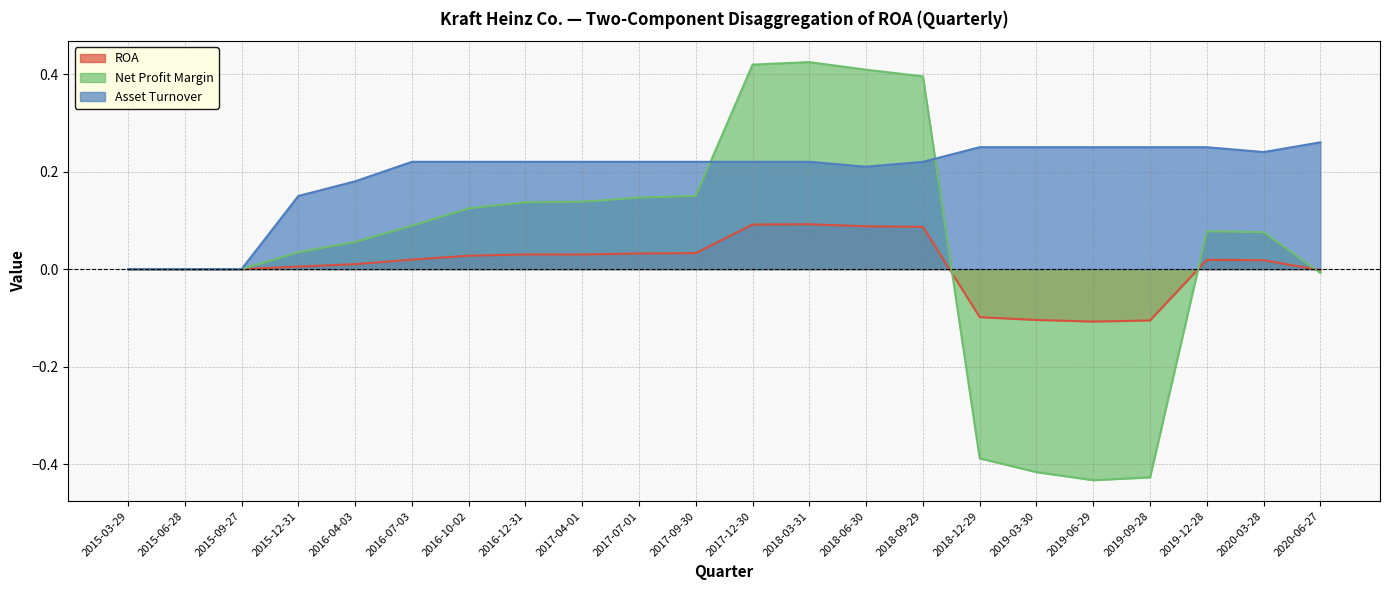

Where do ROA and Net Profit Margin first cross each other?

2018-09-29 and 2018-12-29